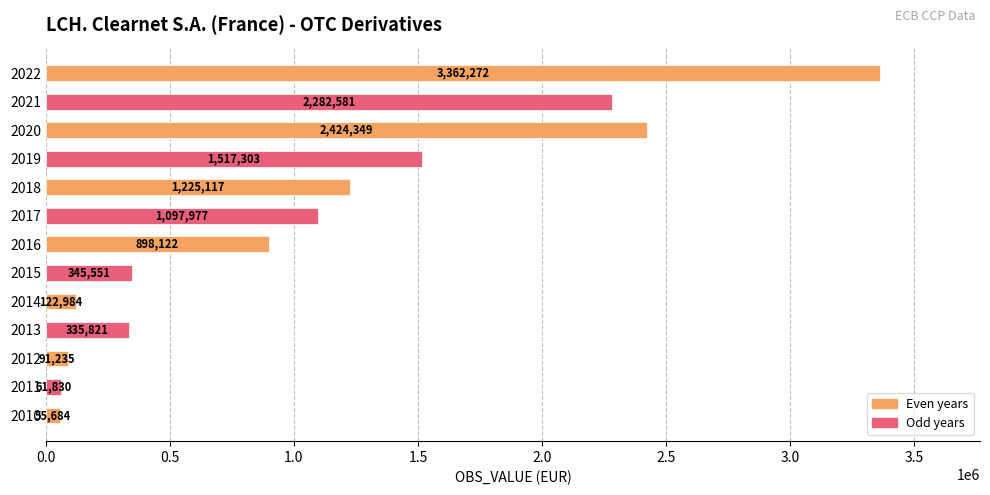

What is the average value?

1063140.5